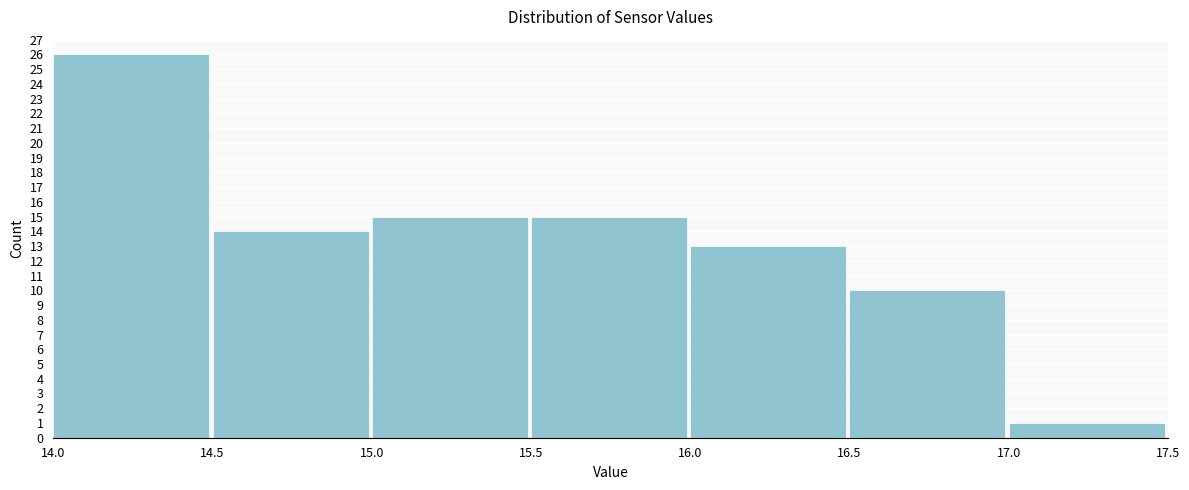

Which range on the x-axis has the tallest bar?

14.0 to 14.5